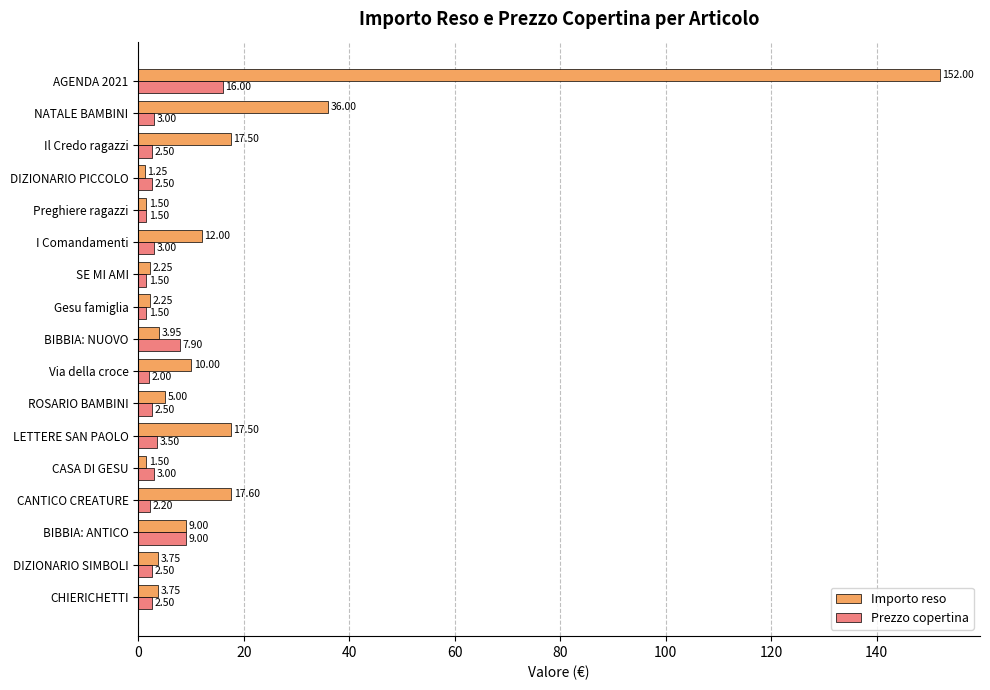

How many series are shown in this chart?

2